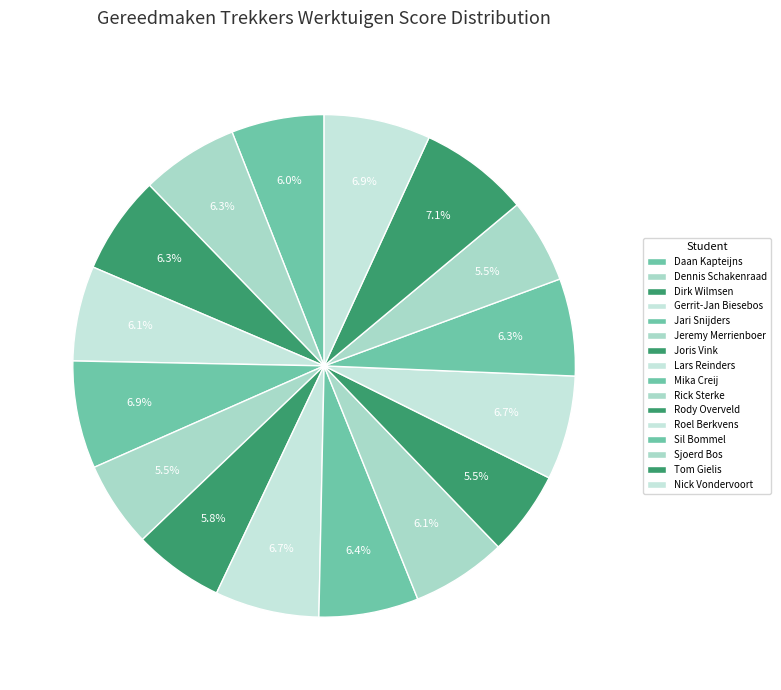

How many segments does this pie chart have?

16